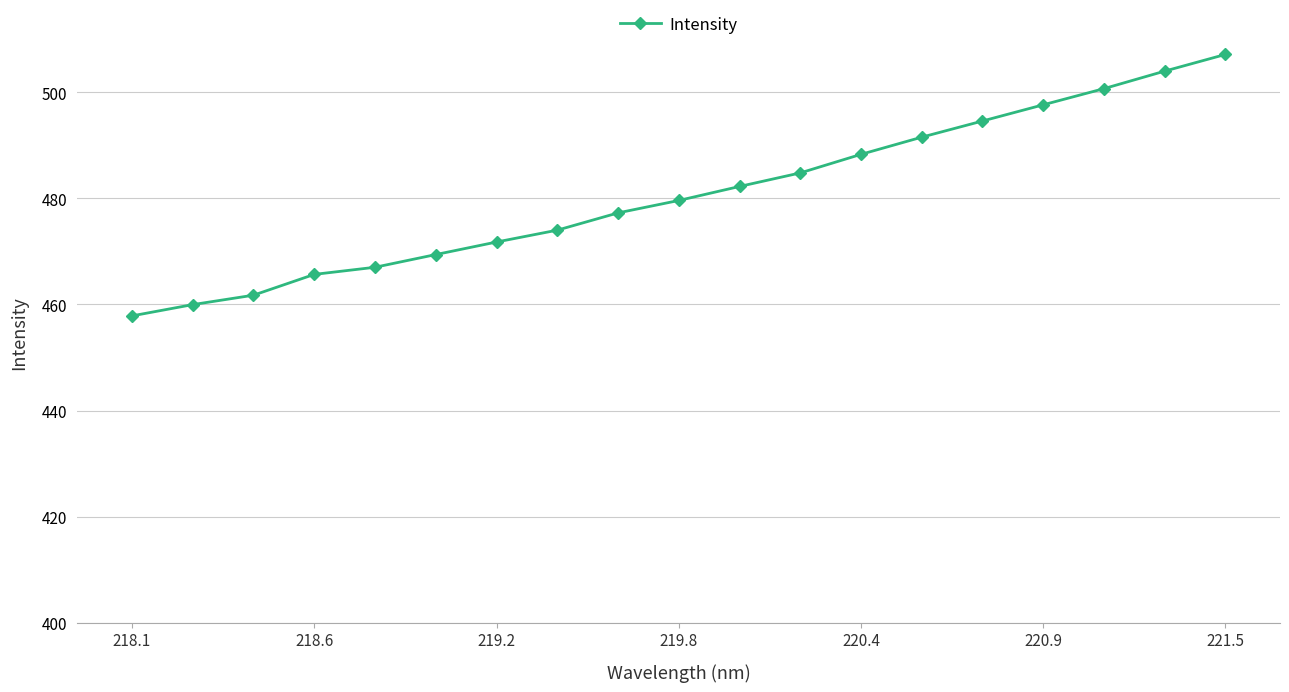

What is the smallest value displayed?

457.8